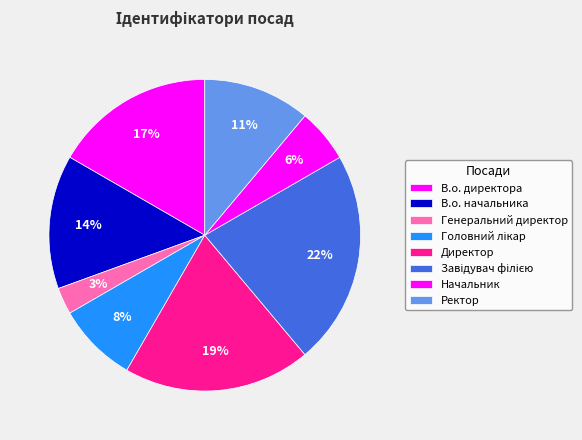

Do Завідувач філією and В.о. начальника together represent more than half of the pie?

No